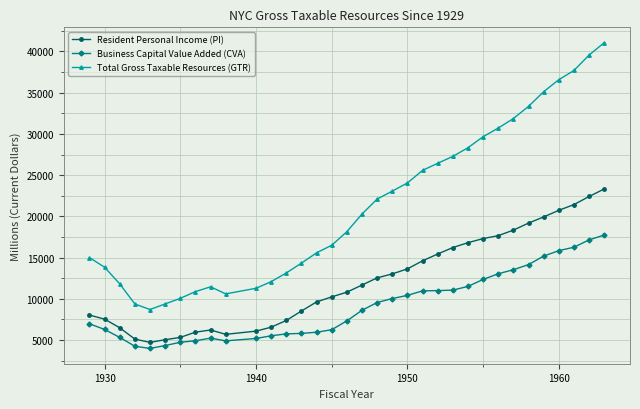

True or false: Total Gross Taxable Resources (GTR) has more than 0 interior local peaks.

True